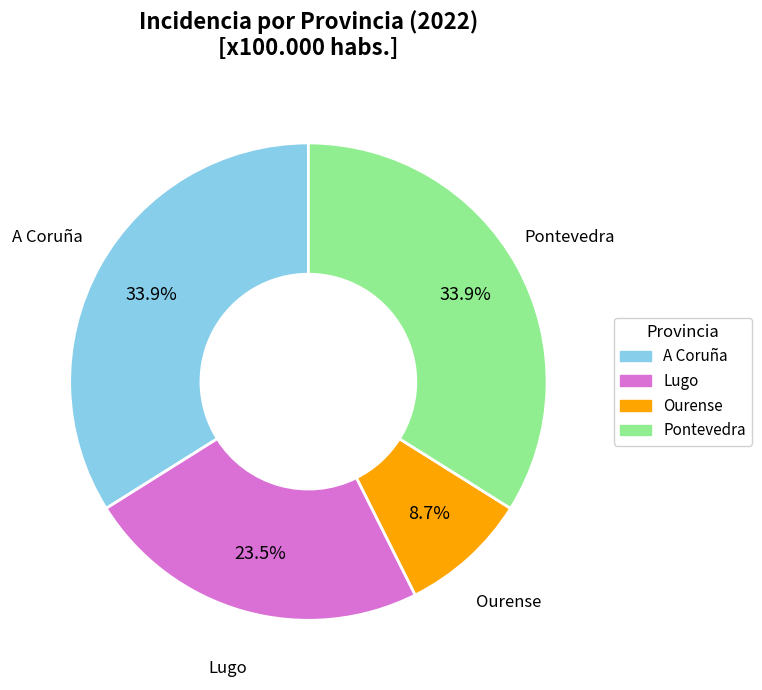

To the nearest percent, what is the average slice percentage?

25%